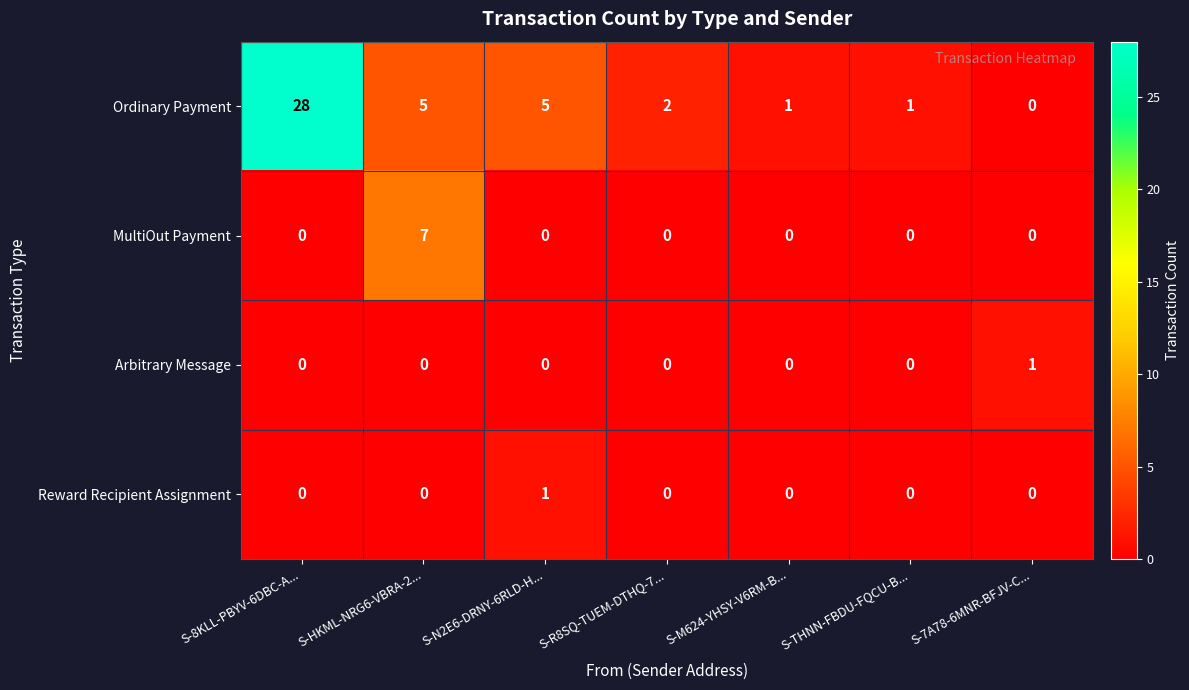

At how many categories does at least one series exceed 4?

3